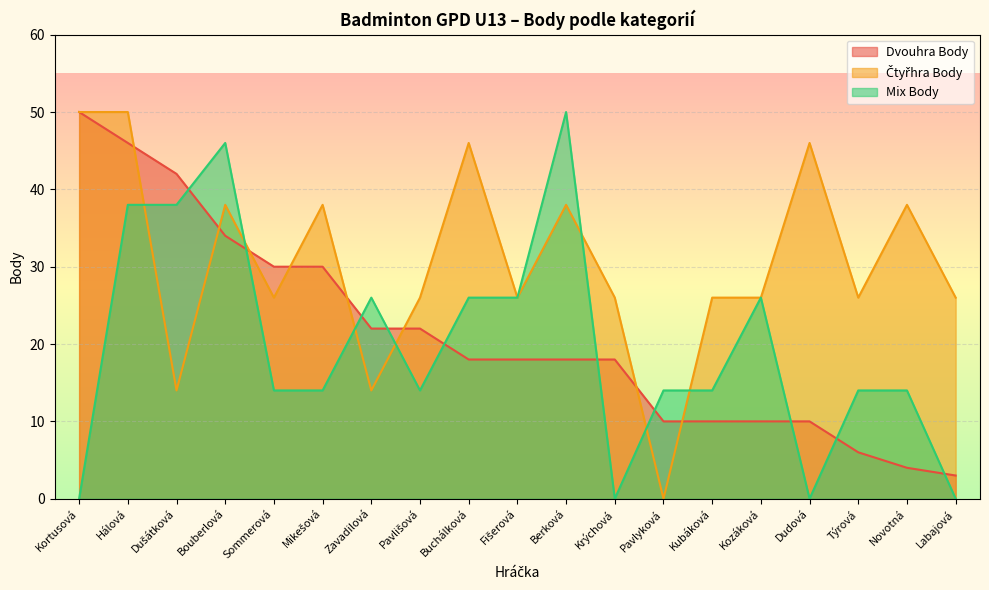

What is the total value across all series at Dudová?

56